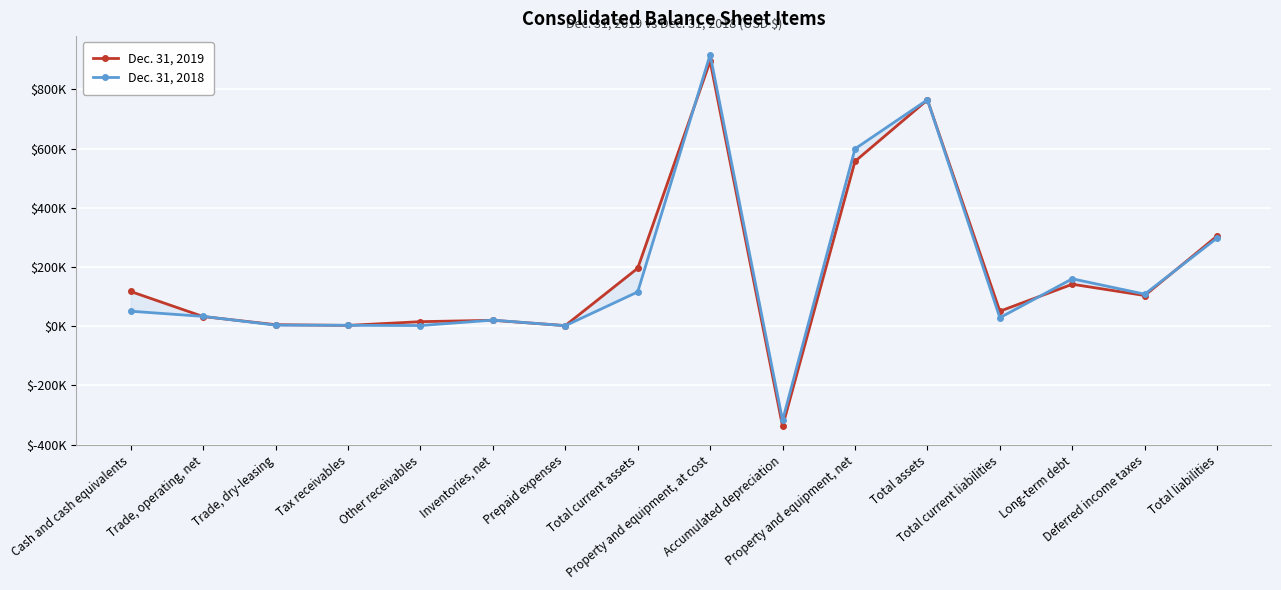

What is the difference between the maximum and minimum values in the Dec. 31, 2018 series?

1235128